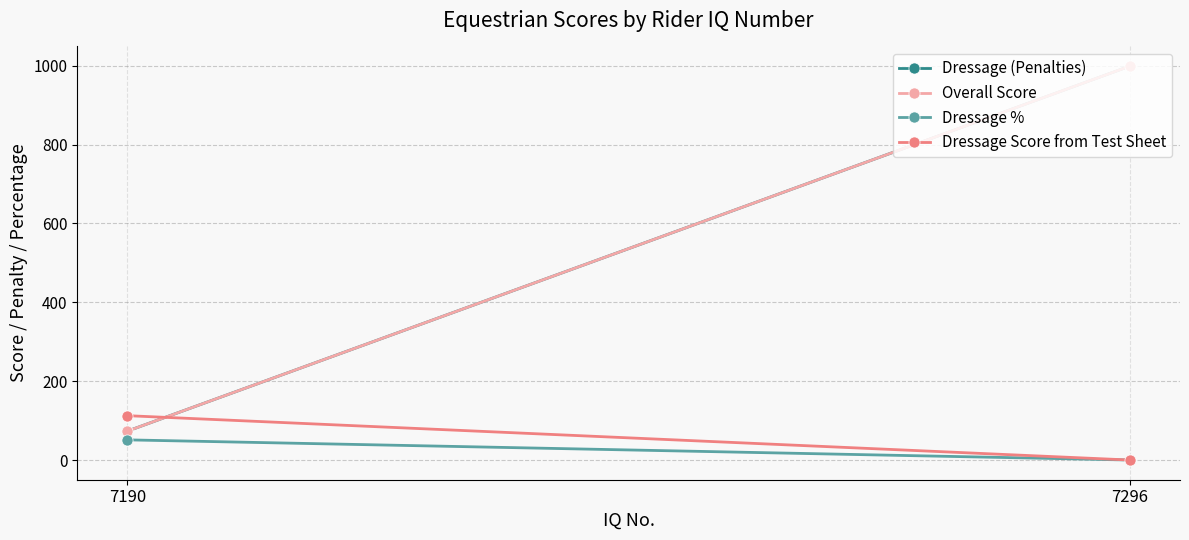

What is the value of the Dressage (Penalties) point at the 2nd from the left?

999.0